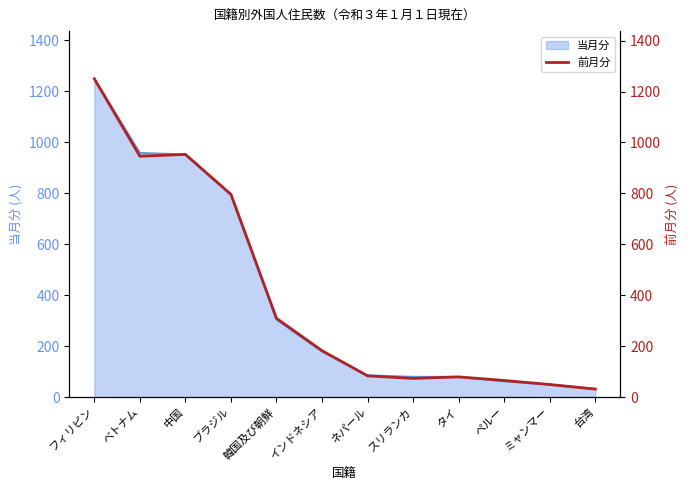

What is the label of the 7th point from the right?

インドネシア